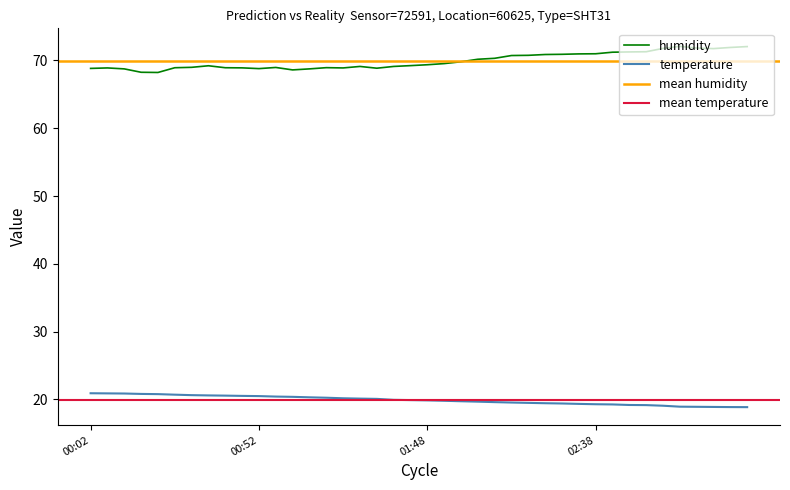

Is it true that humidity equals 68.8 at 00:12?

True